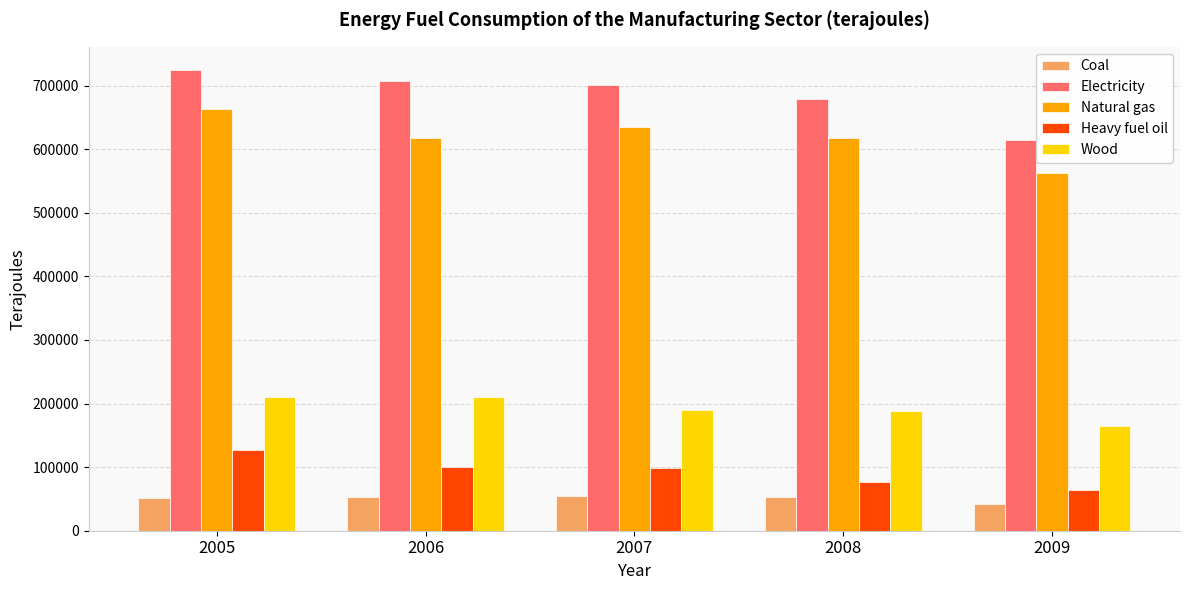

What is the sum of the Natural gas values at 2006 and 2007?

1253416